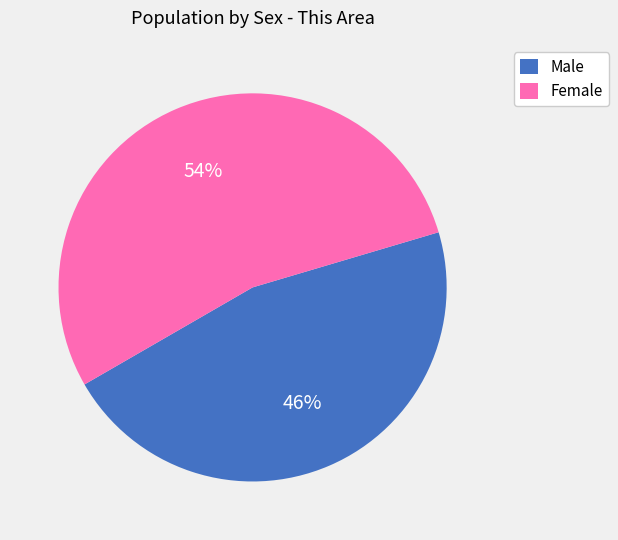

Is the sum of Female and Male greater than half?

Yes